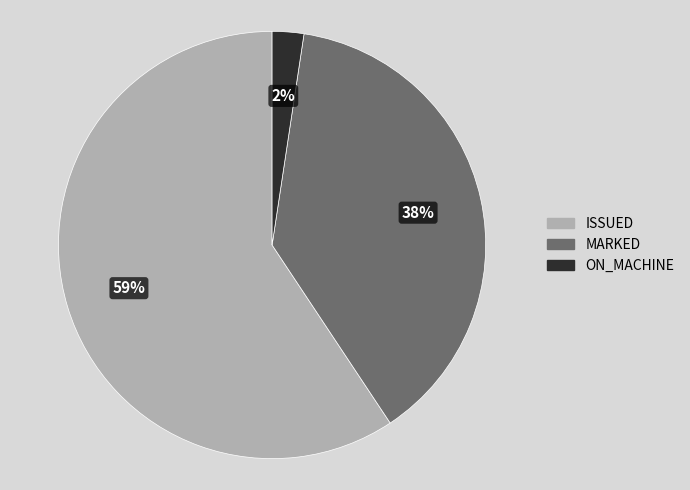

How many segments does this pie chart have?

3